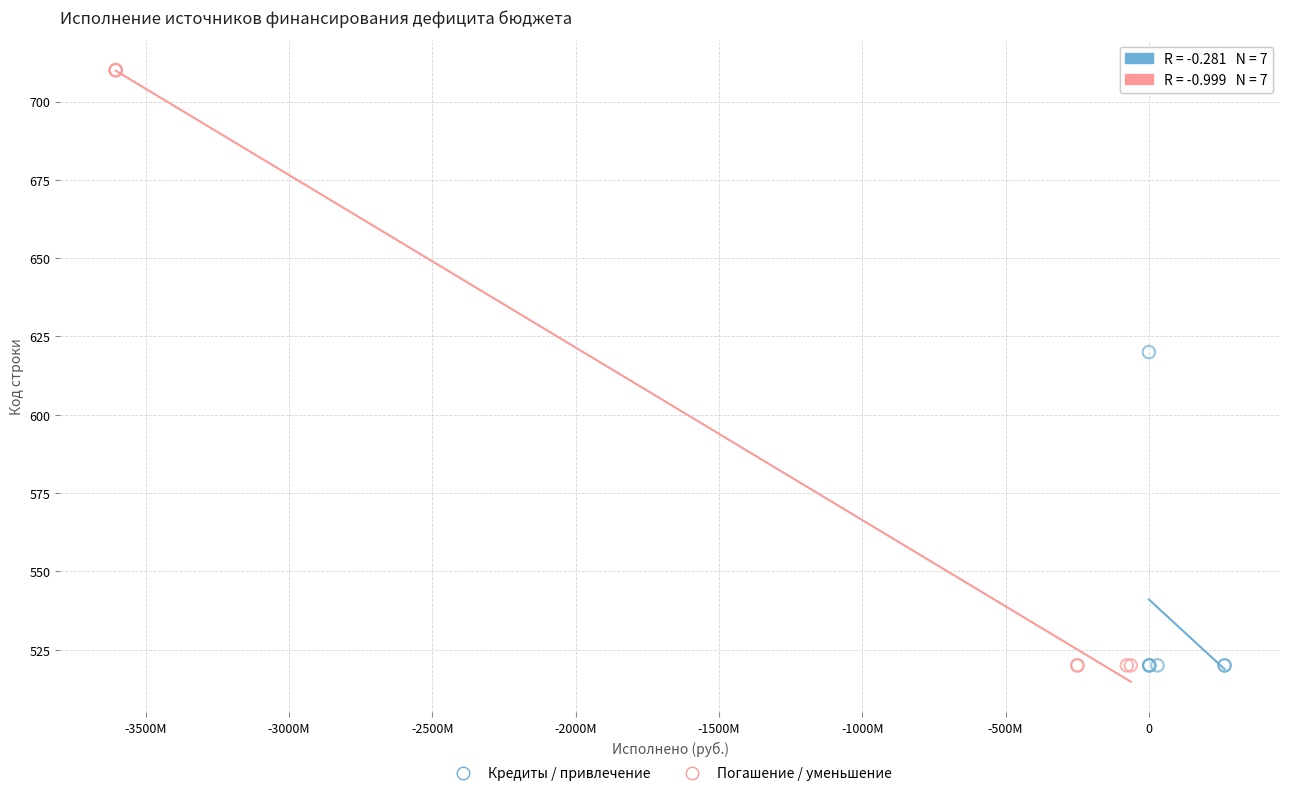

Which series has the widest spread of Y values?

Погашение / уменьшение